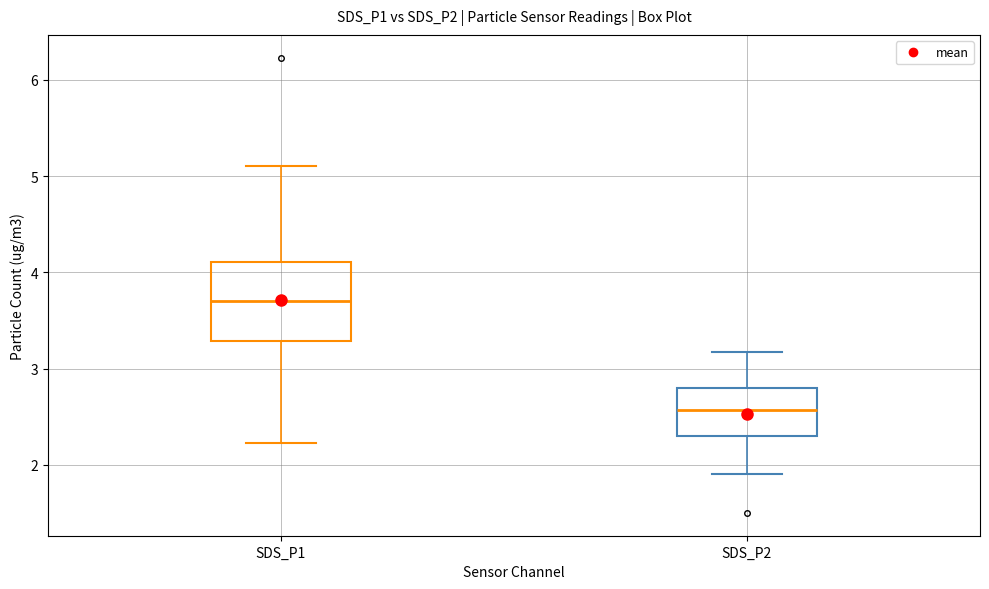

Reading left to right, read every box against the y-axis: the position of its median line, the range the box covers, and the ends of its whiskers. The values are not printed on the chart, so give them approximately, as read against the axis.

SDS_P1: median 3.7, box 3.3 to 4.1, whiskers 2.2 to 5.1
SDS_P2: median 2.6, box 2.3 to 2.8, whiskers 1.9 to 3.2